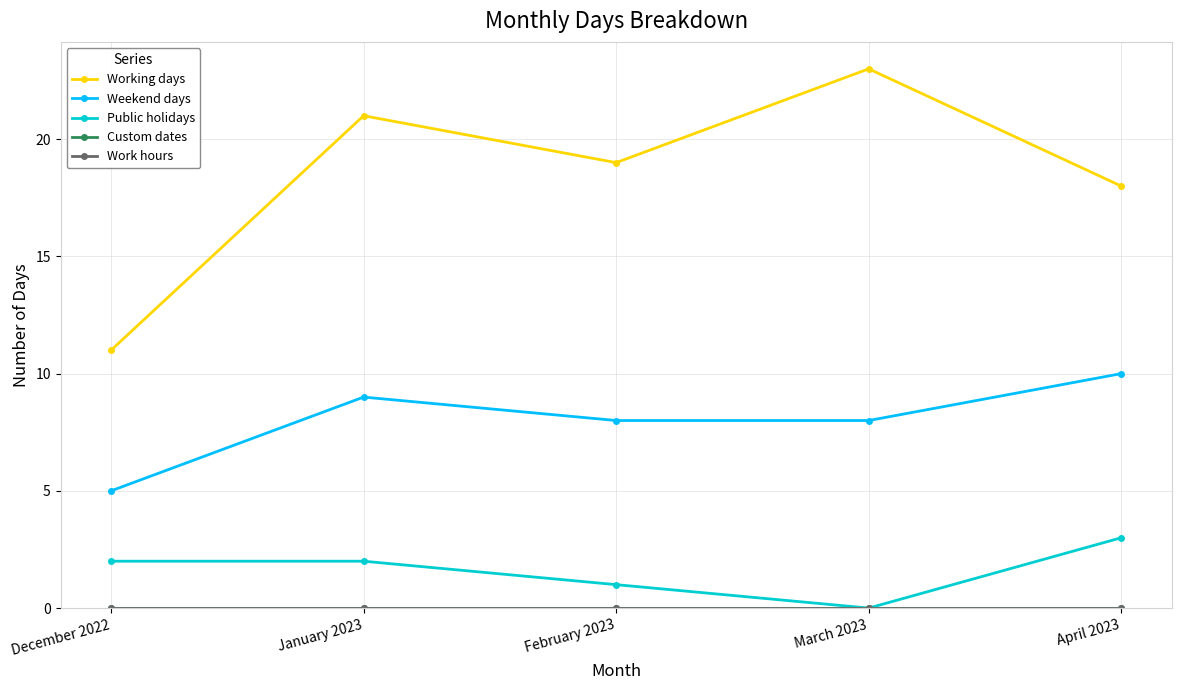

Does the chart have visible grid lines?

Yes